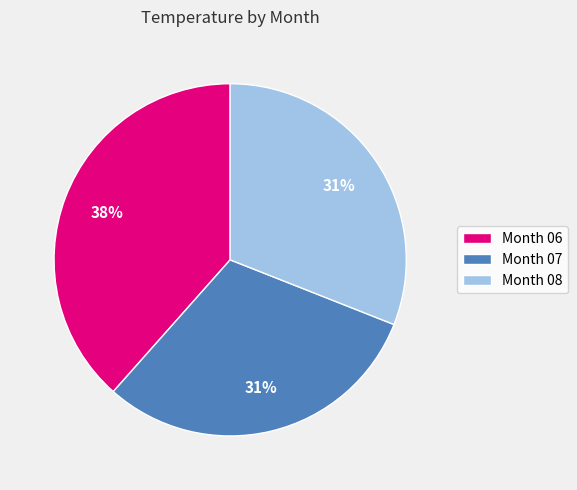

To the nearest percent, what is the combined percentage of Month 08 and Month 06?

69%